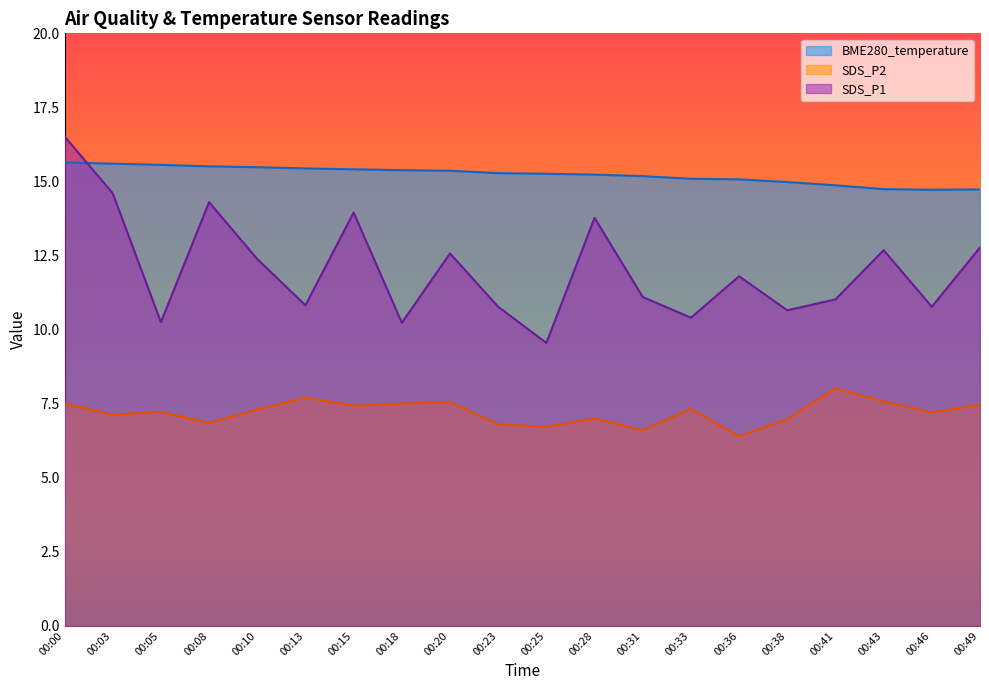

What is the difference between the highest and lowest values at 00:20?

7.8